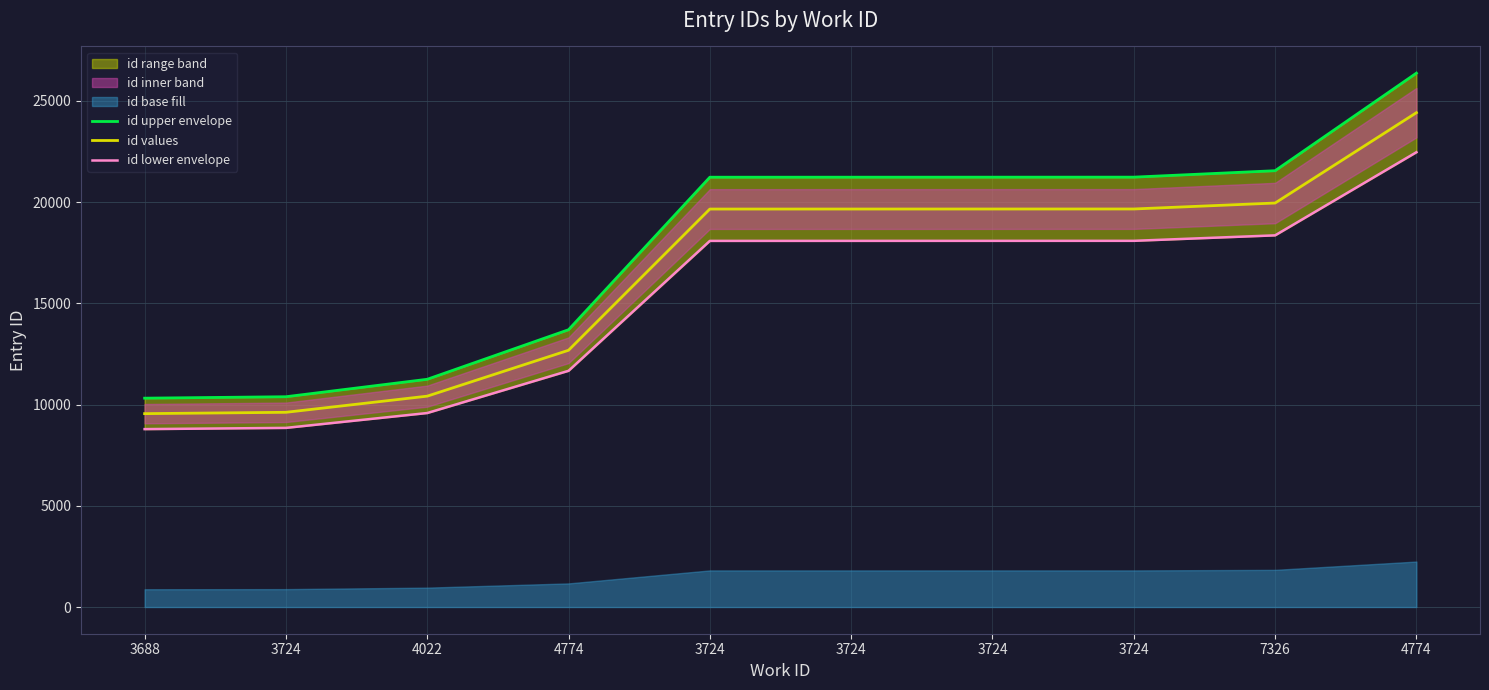

What is the total value across all series at 3724?

28857.0